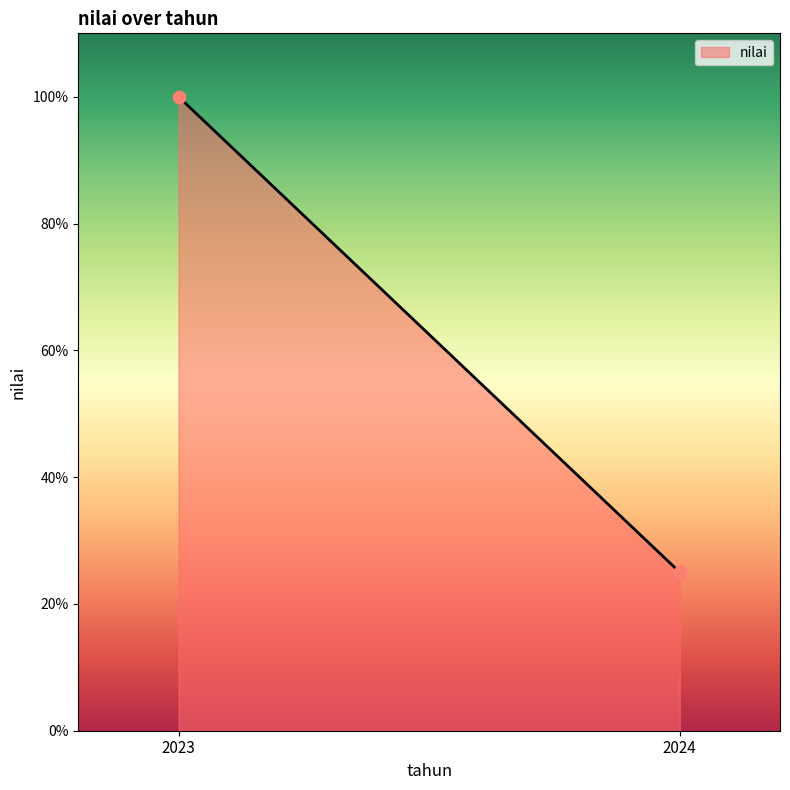

What is the average X value?

2024